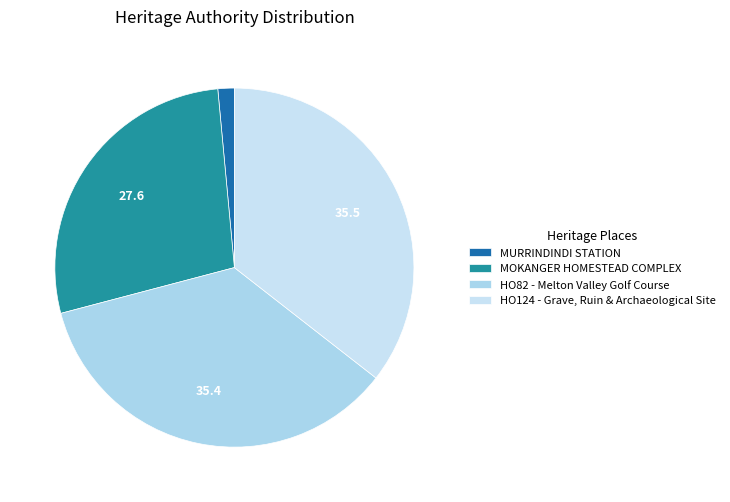

To the nearest percent, what is the average slice percentage?

25%